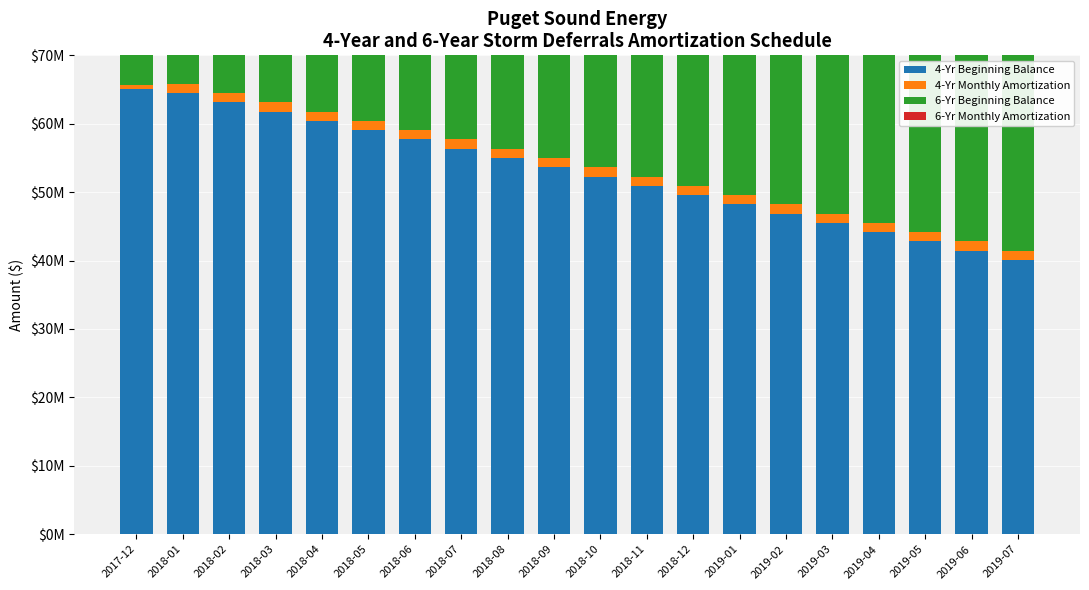

Is it true that 4-Yr Monthly Amortization equals 638638.9 at 2019-02?

False